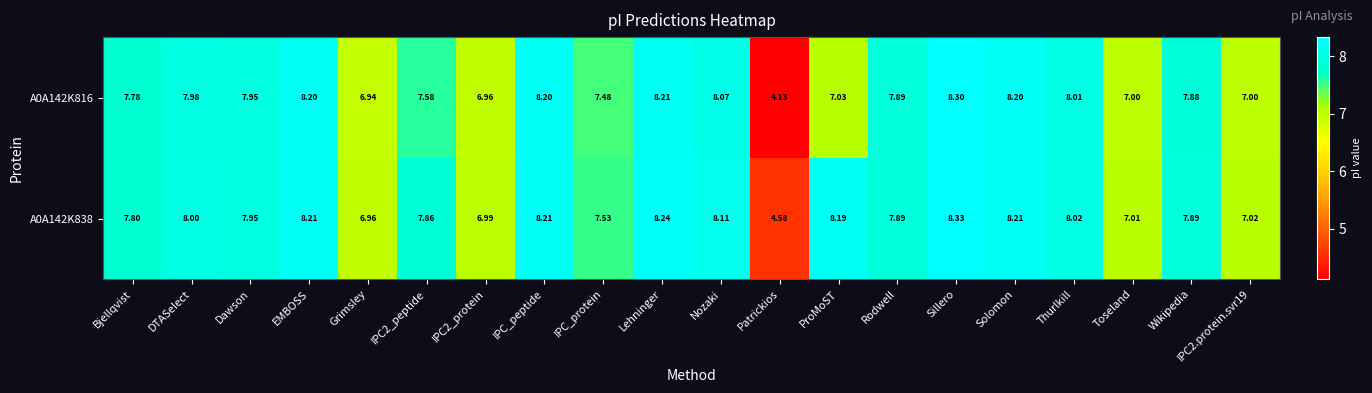

Is the value of A0A142K816 at Lehninger greater than the value of A0A142K838 at IPC2_protein?

Yes